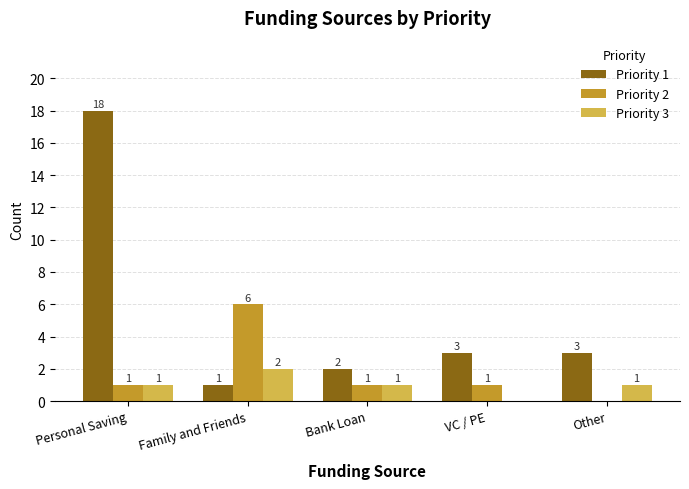

What is the total value across all series at Personal Saving?

20